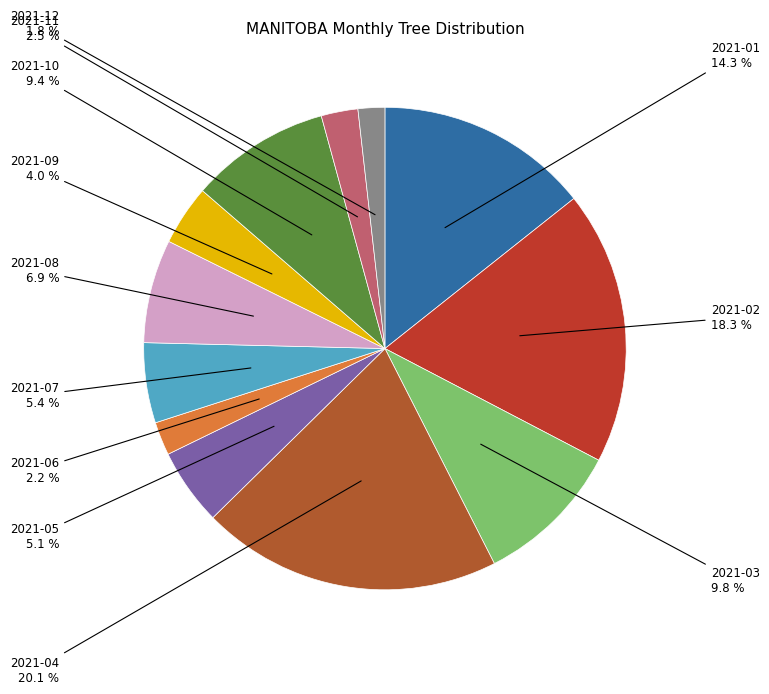

How many segments does this pie chart have?

12